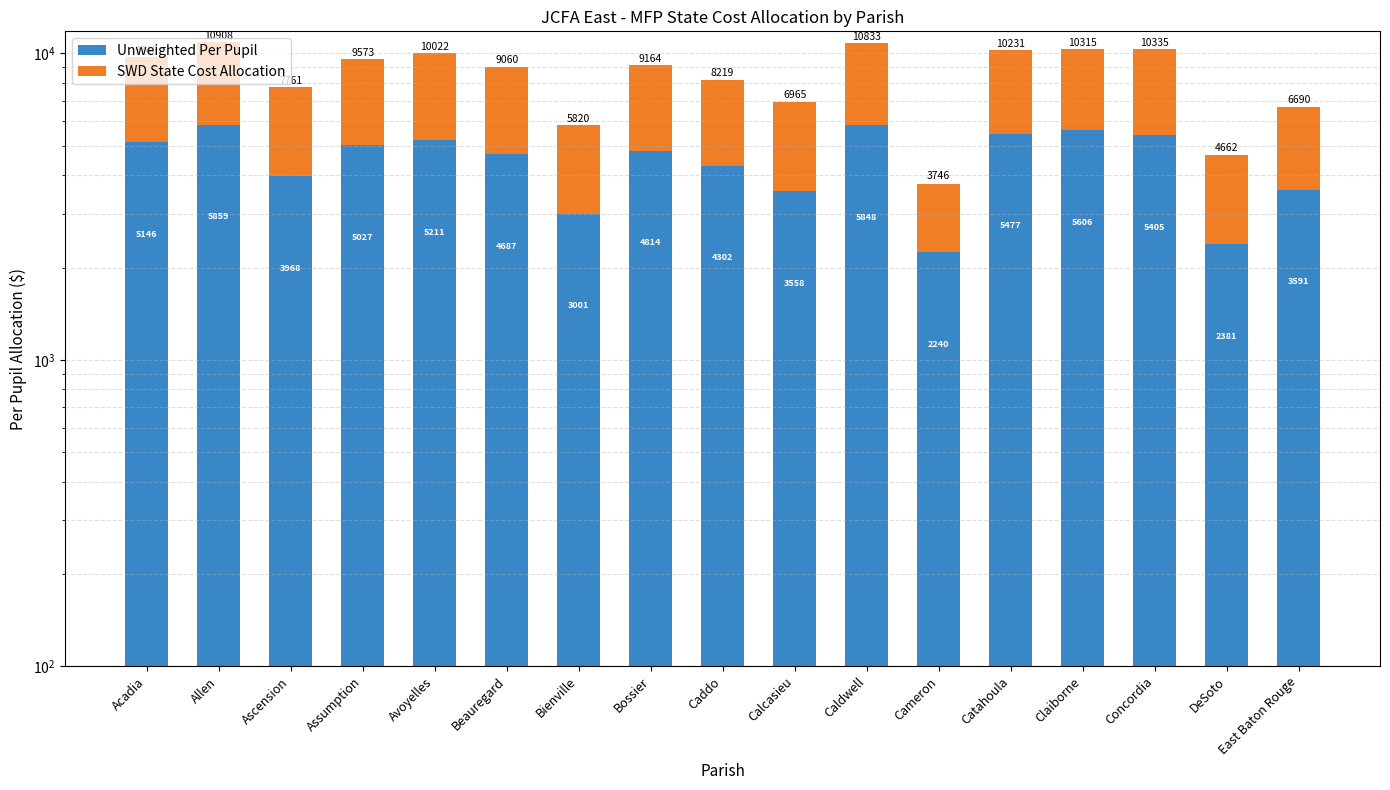

What is the sum of all Unweighted Per Pupil values?

76121.8